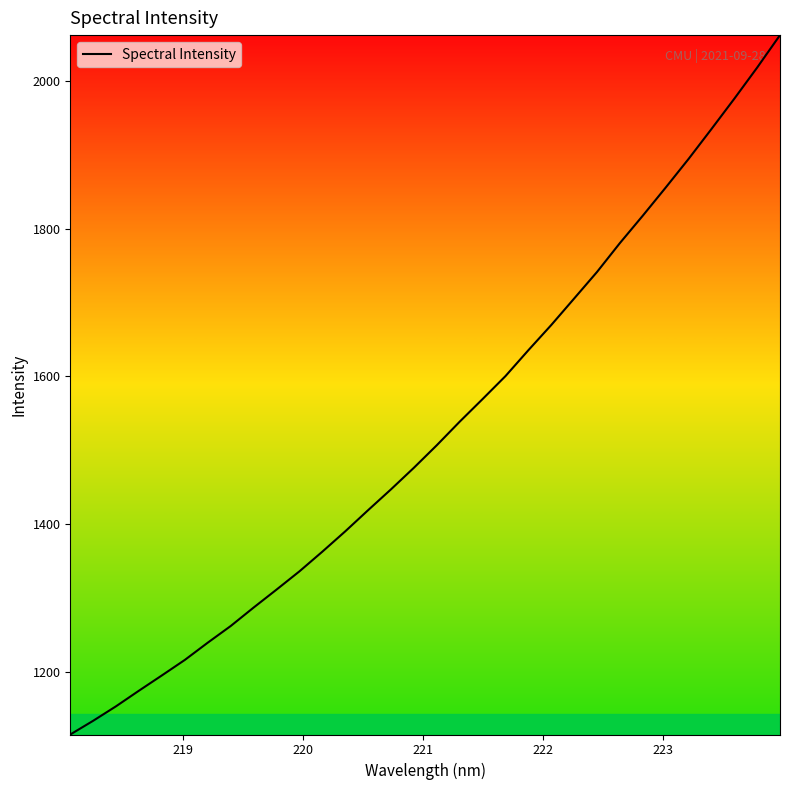

Reading right to left, what are all the values shown in this chart?

2062.8	2018.8	1976.5	1935.4	1894.9	1856.1	1818.0	1780.9	1741.7	1705.7	1669.8	1635.6	1600.5	1569.4	1538.7	1506.8	1476.3	1447.0	1418.8	1390.0	1362.5	1335.8	1311.0	1286.7	1261.7	1239.1	1215.8	1194.8	1174.1	1152.9	1133.2	1114.6